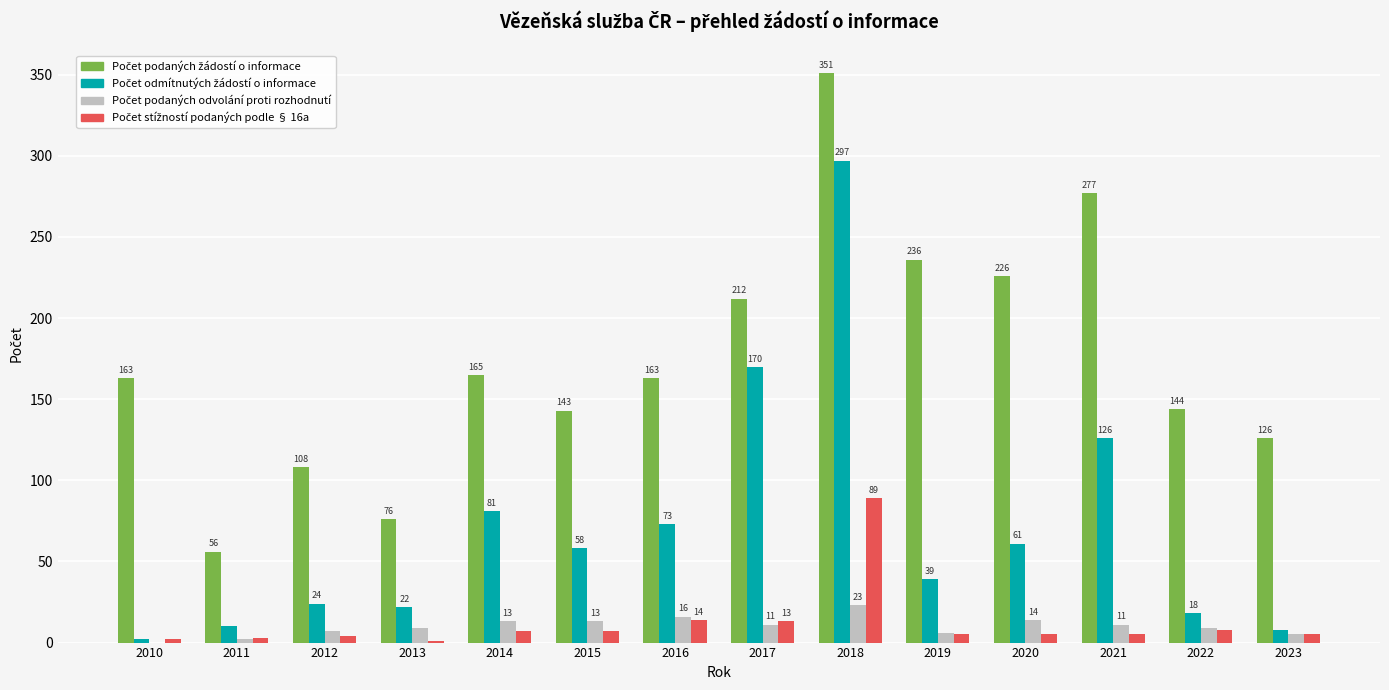

At which category is the sum across all series the highest?

2018